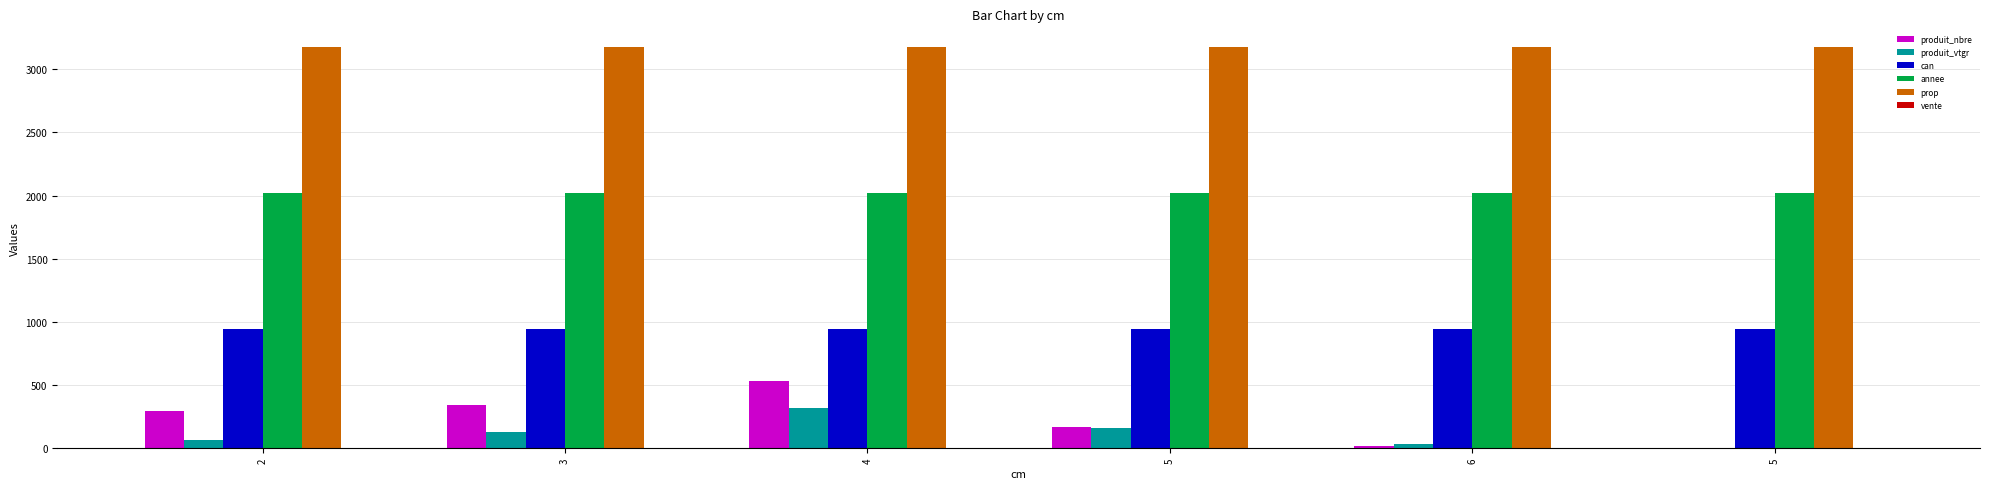

Between 2 and 6, which is larger?

2